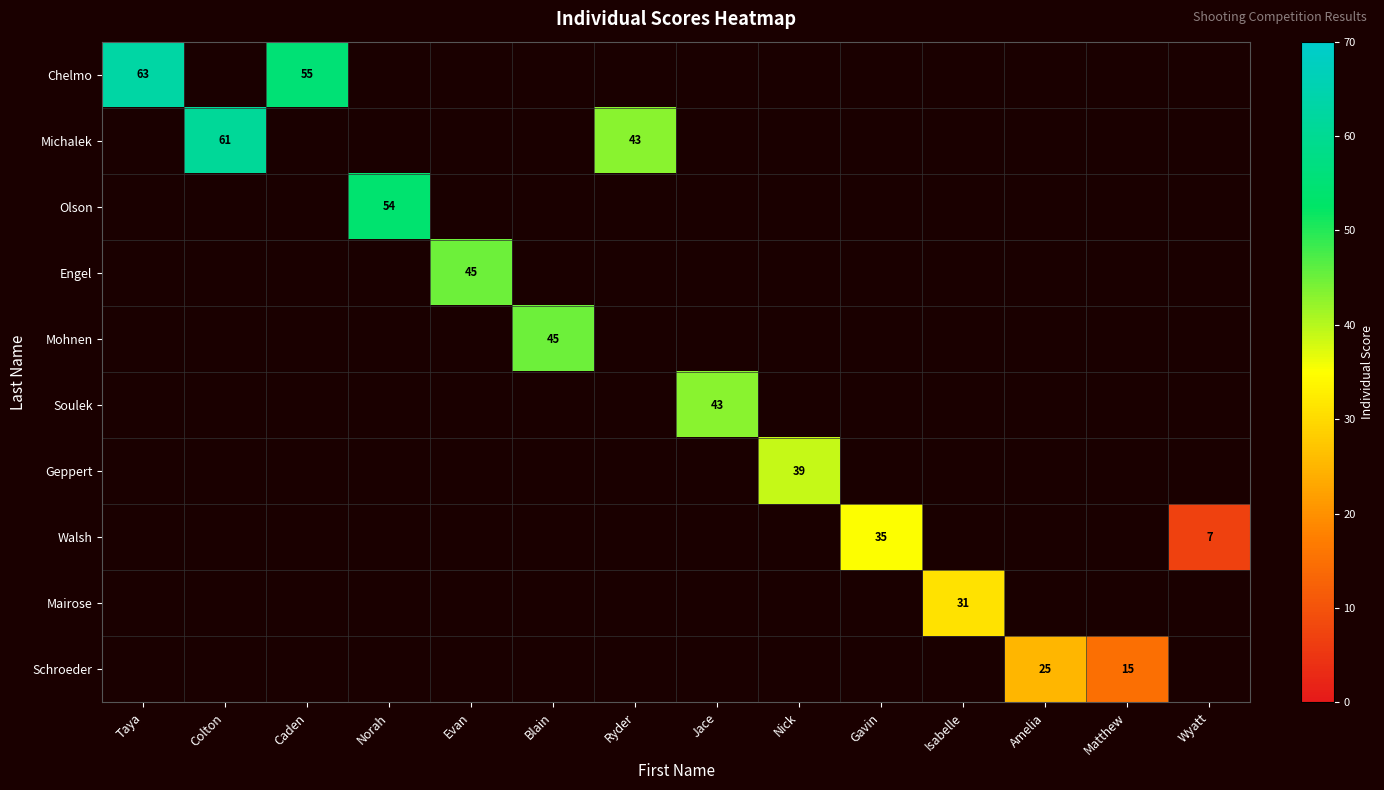

Is it true that Engel equals 45 at Evan?

True